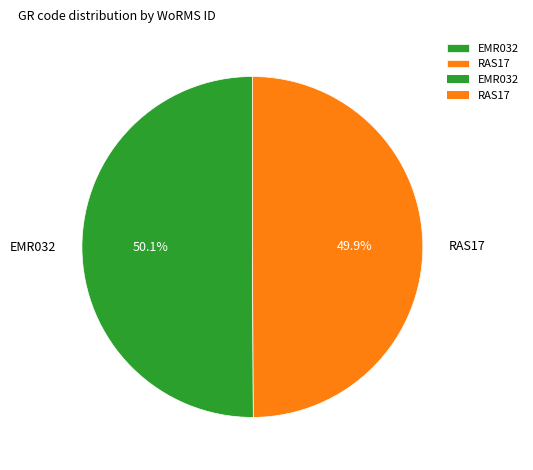

The EMR032 slice represents 62% of the pie. True or false?

False